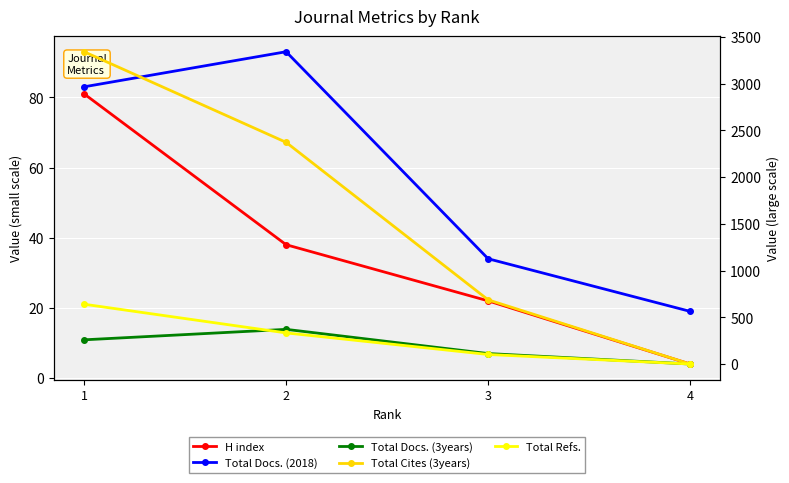

Is it true that Total Cites (3years) equals 2373 at 2?

True